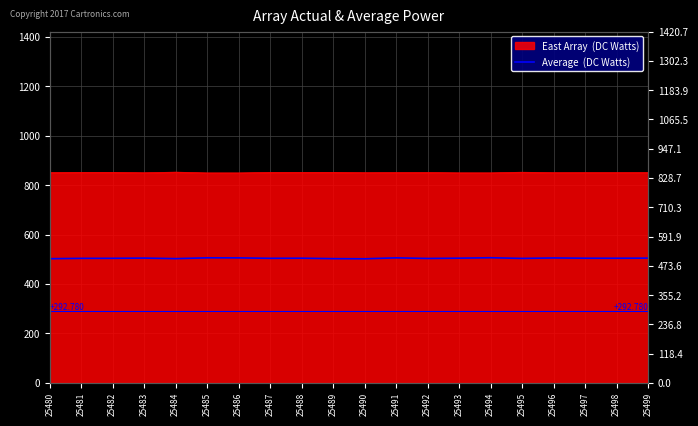

Between 25490 and 25493, which is larger?

25493